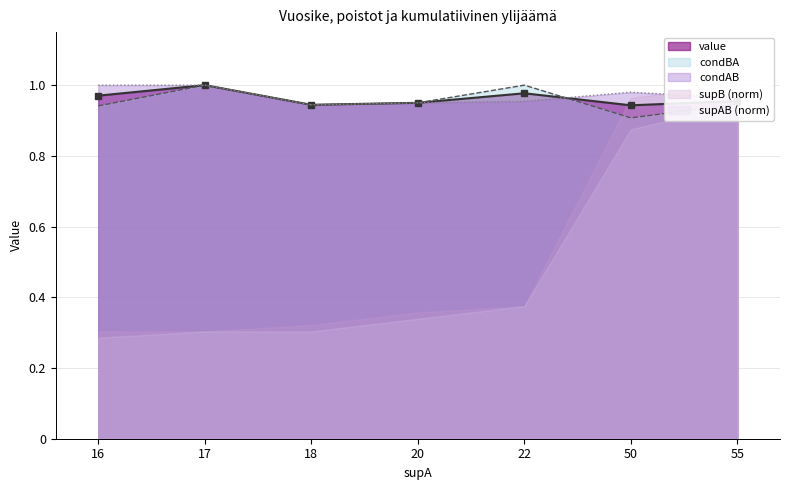

At which label does value reach its peak?

17